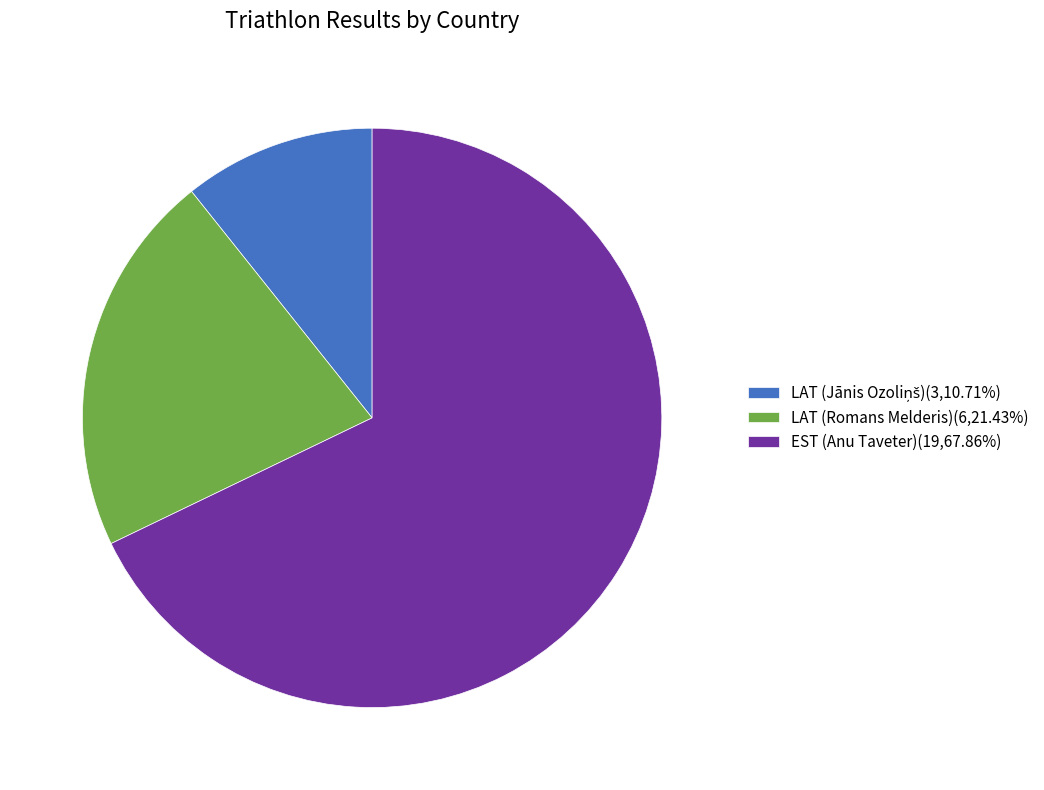

Approximately how many times larger is the value at EST (Anu Taveter)(19,67.86%) compared to LAT (Romans Melderis)(6,21.43%)?

3.2